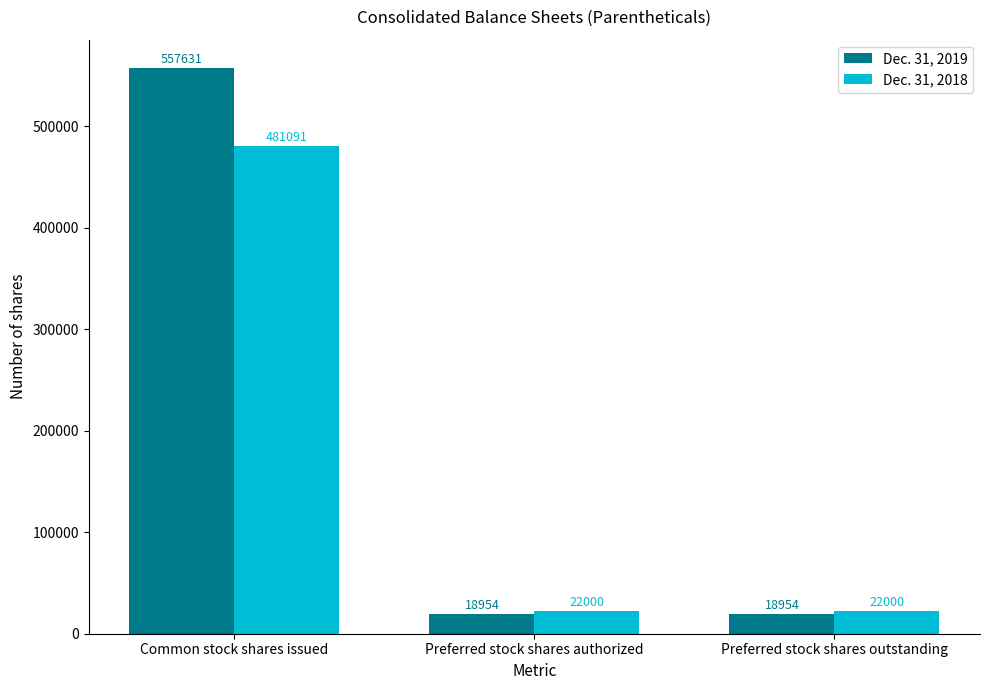

Which series has the largest total across all categories?

Dec. 31, 2019